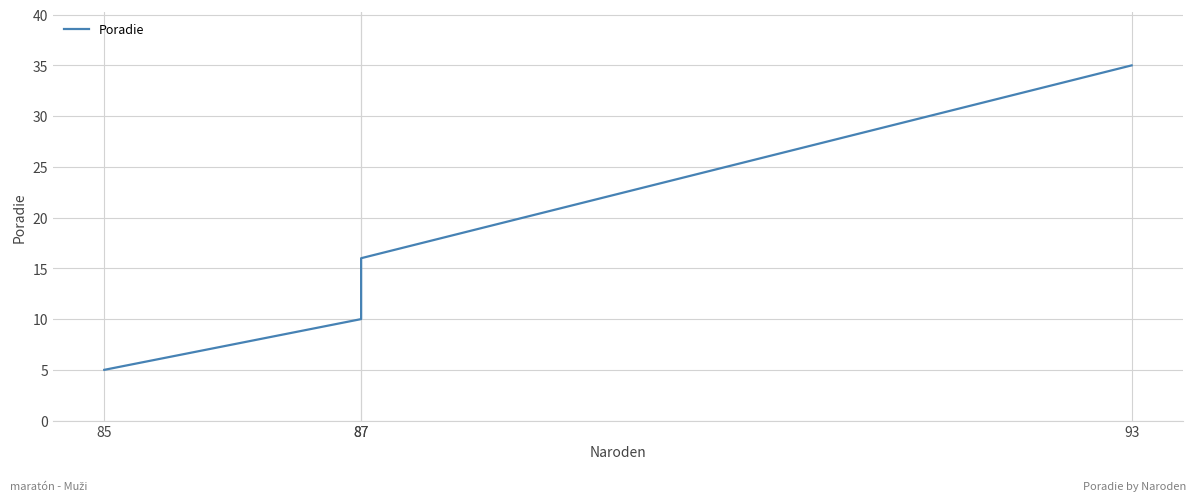

List the labels in order of value, smallest first.

85, 87, 87, 93